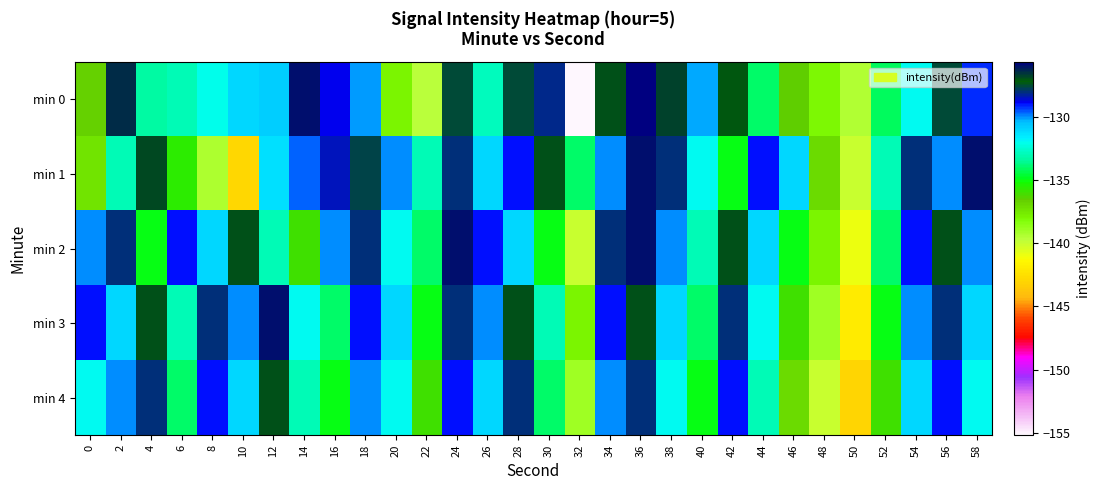

Which has a higher value, 18 or 24?

24